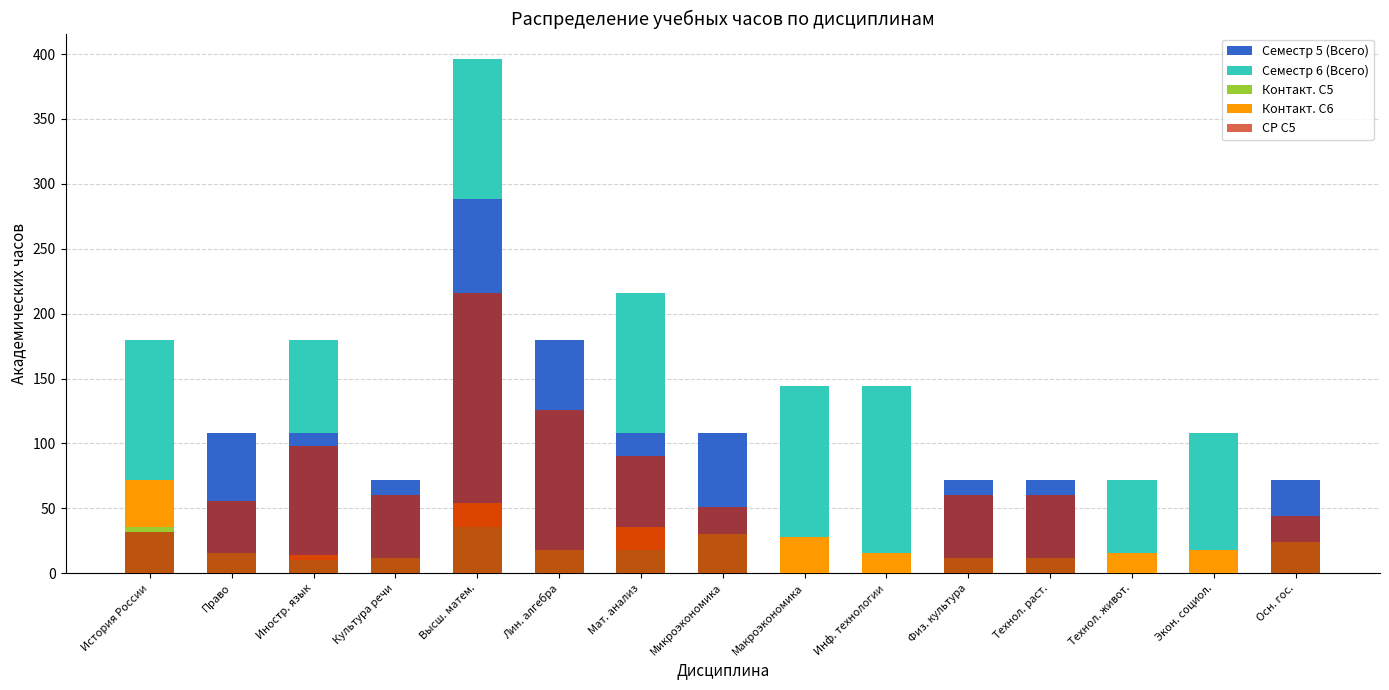

What is the difference between the second highest and minimum values in the Семестр 6 (Всего) series?

144